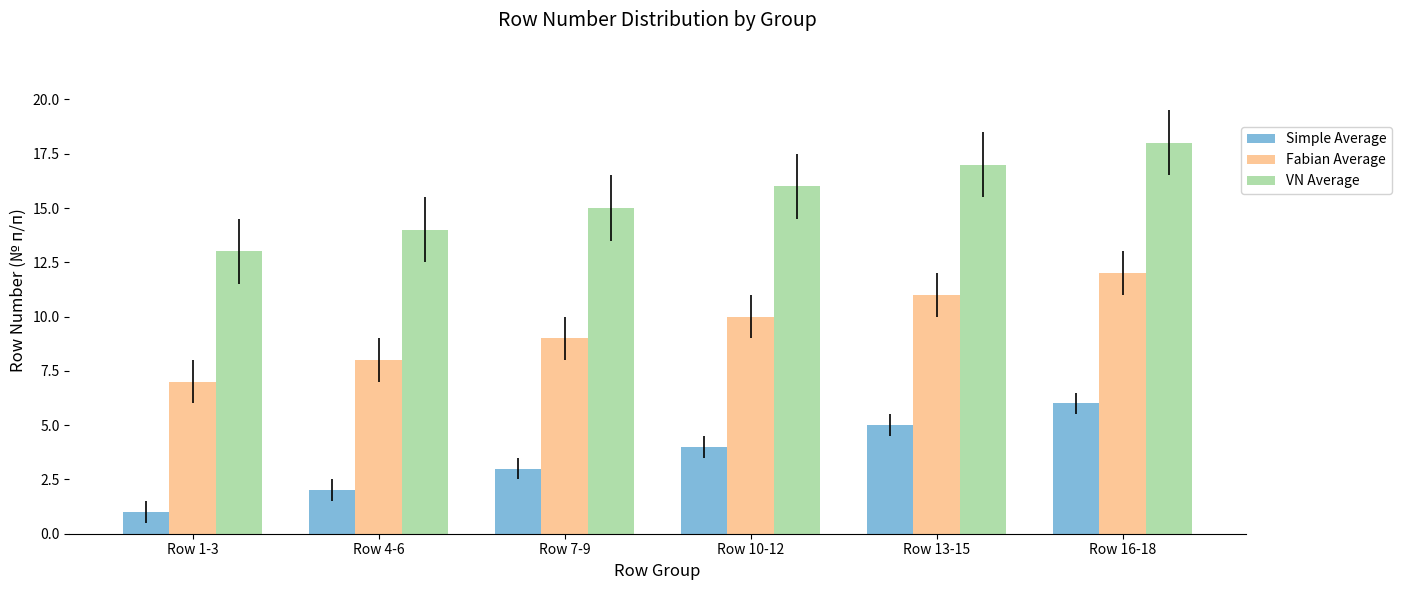

What is the value of the VN Average bar at the 3rd from the left?

15